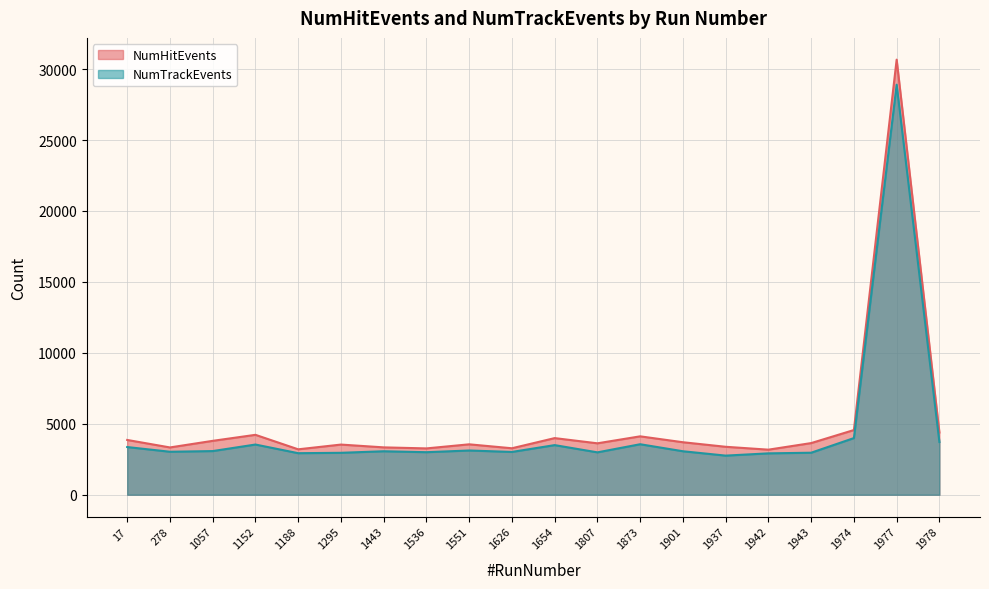

True or false: NumTrackEvents and NumHitEvents intersect in this chart.

False